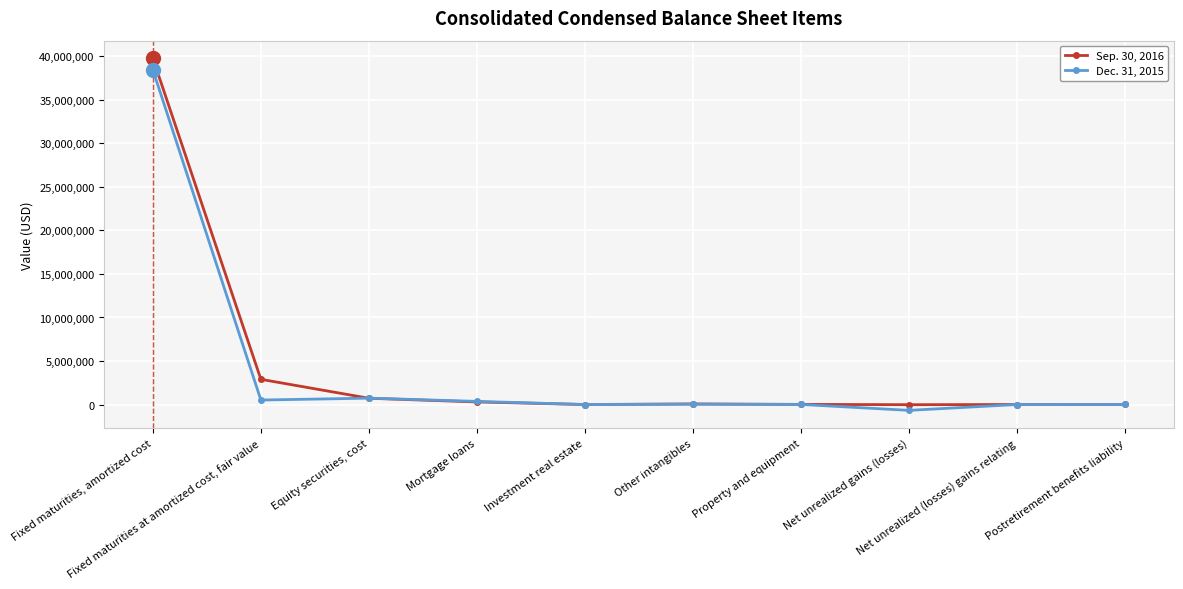

At which label does Sep. 30, 2016 reach its peak?

Fixed maturities, amortized cost